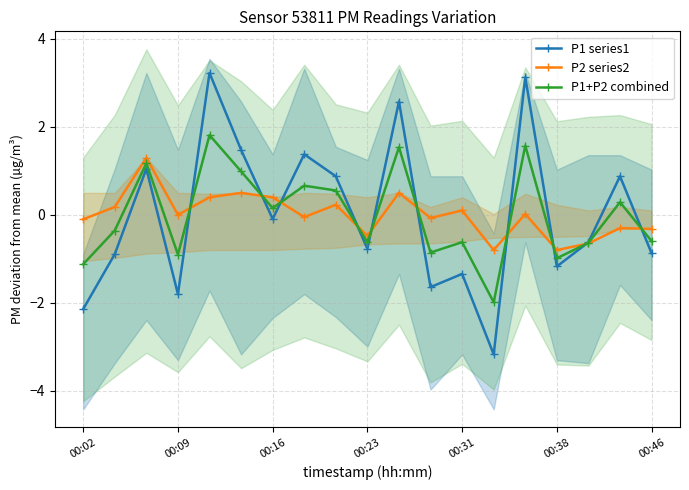

What is the lowest value of the P2 series2 series?

-0.8